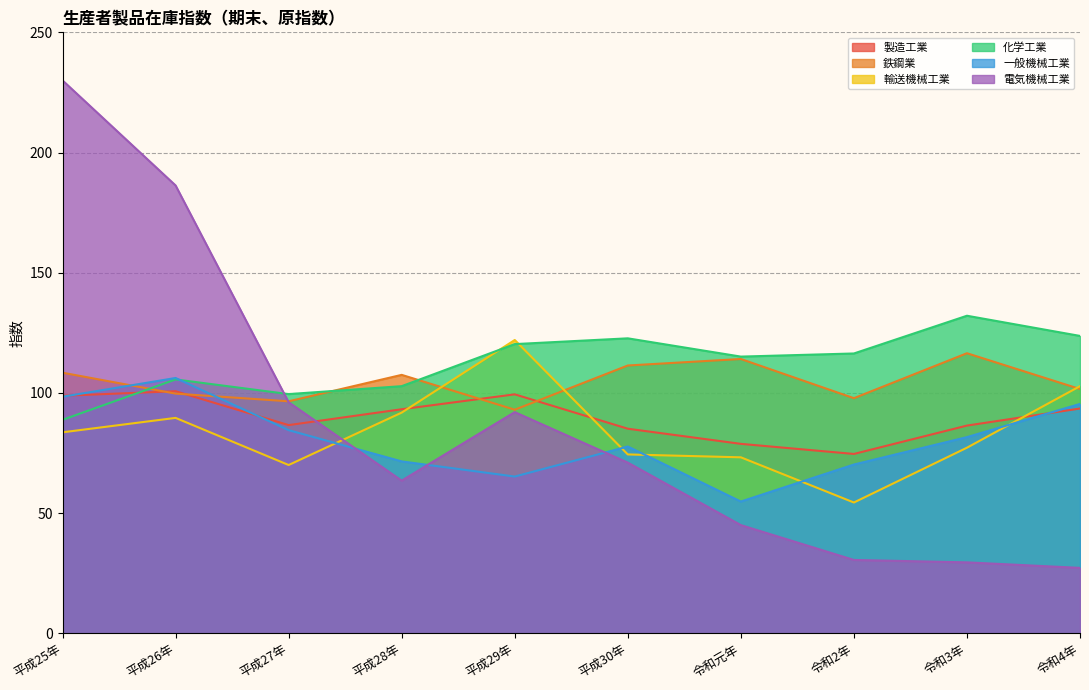

What is the average value of the 鉄鋼業 series?

104.7